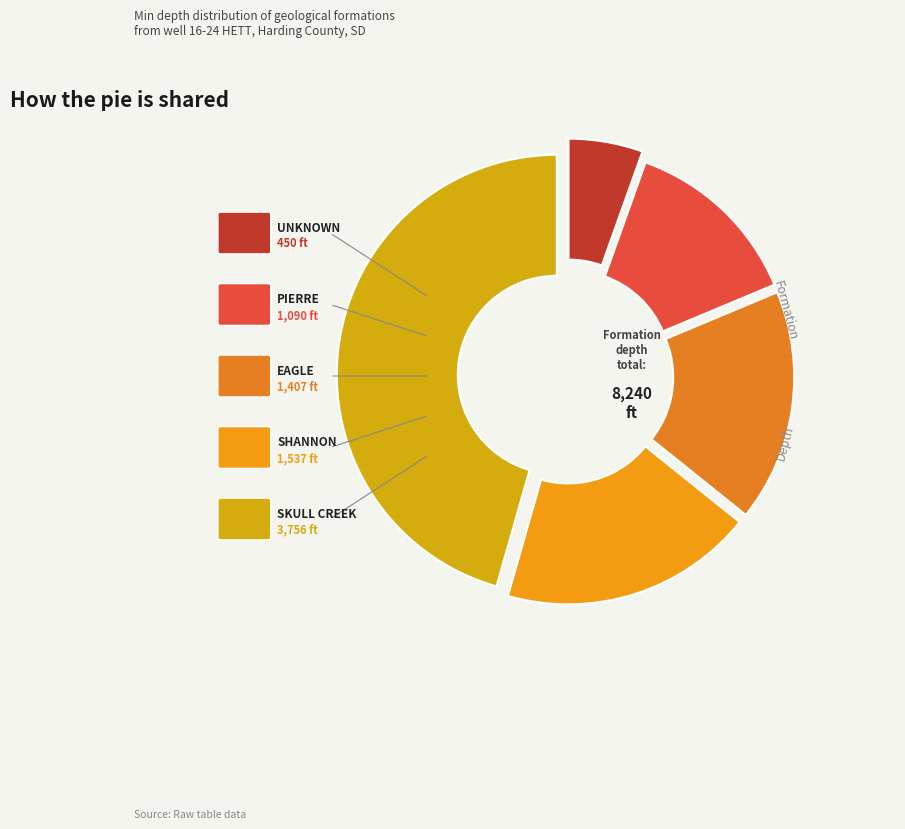

What percentage do SKULL CREEK and UNKNOWN together represent?

51.0%